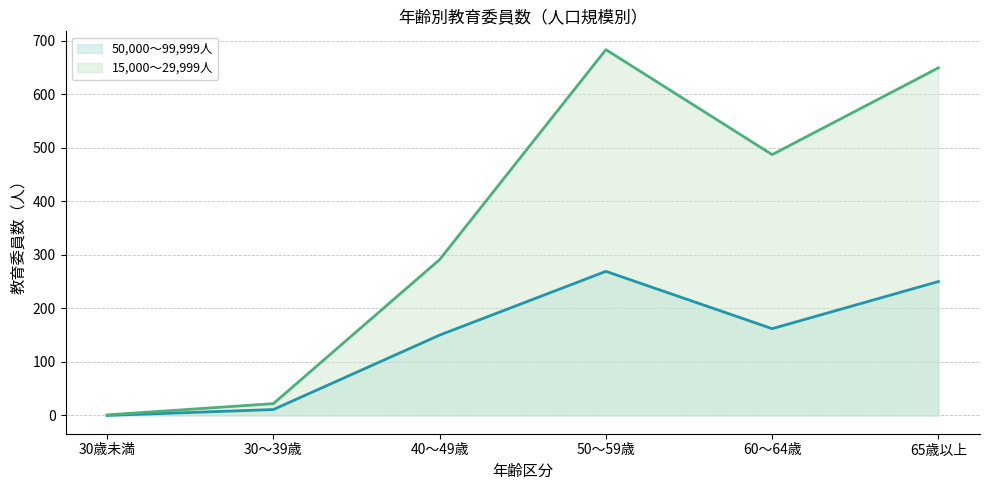

Is it true that 50,000～99,999人 (line) equals 150 at 40～49歳?

True